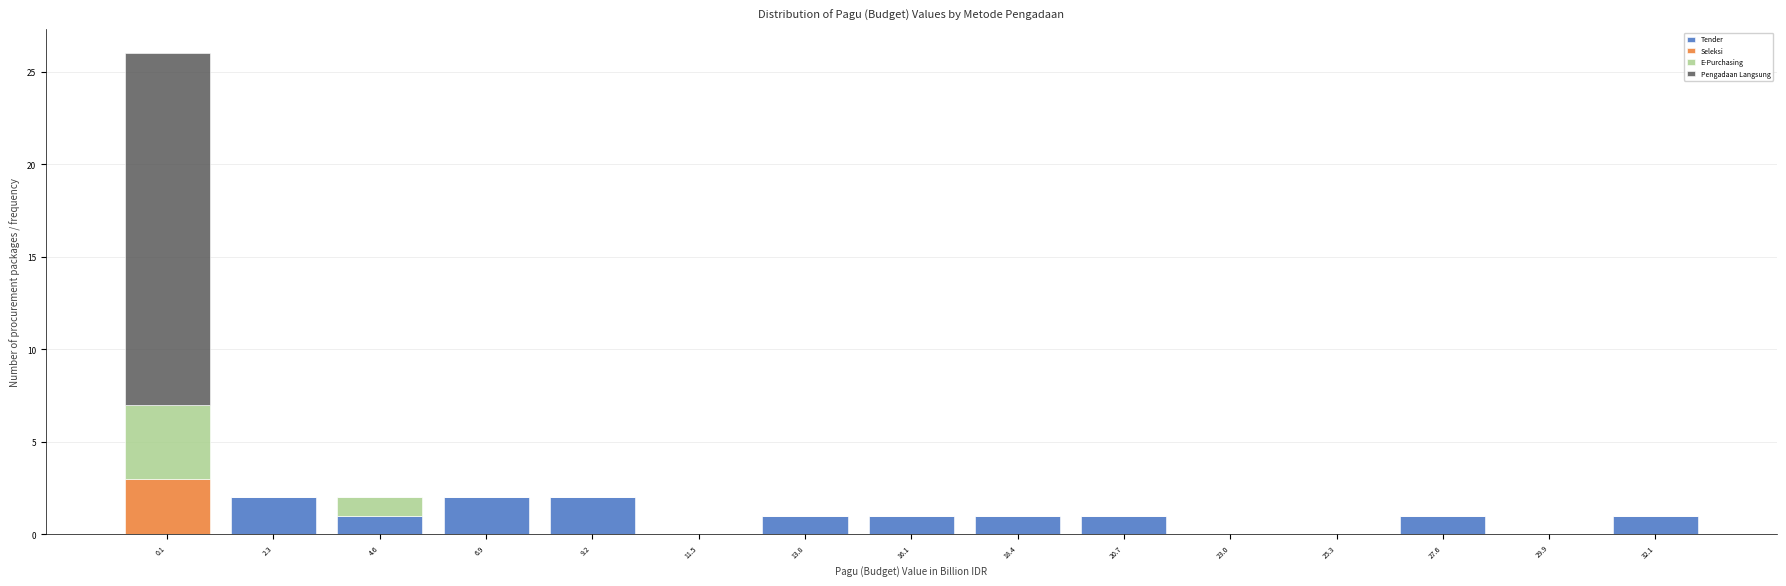

True or false: Tender has a value of 1 at 18.4.

True